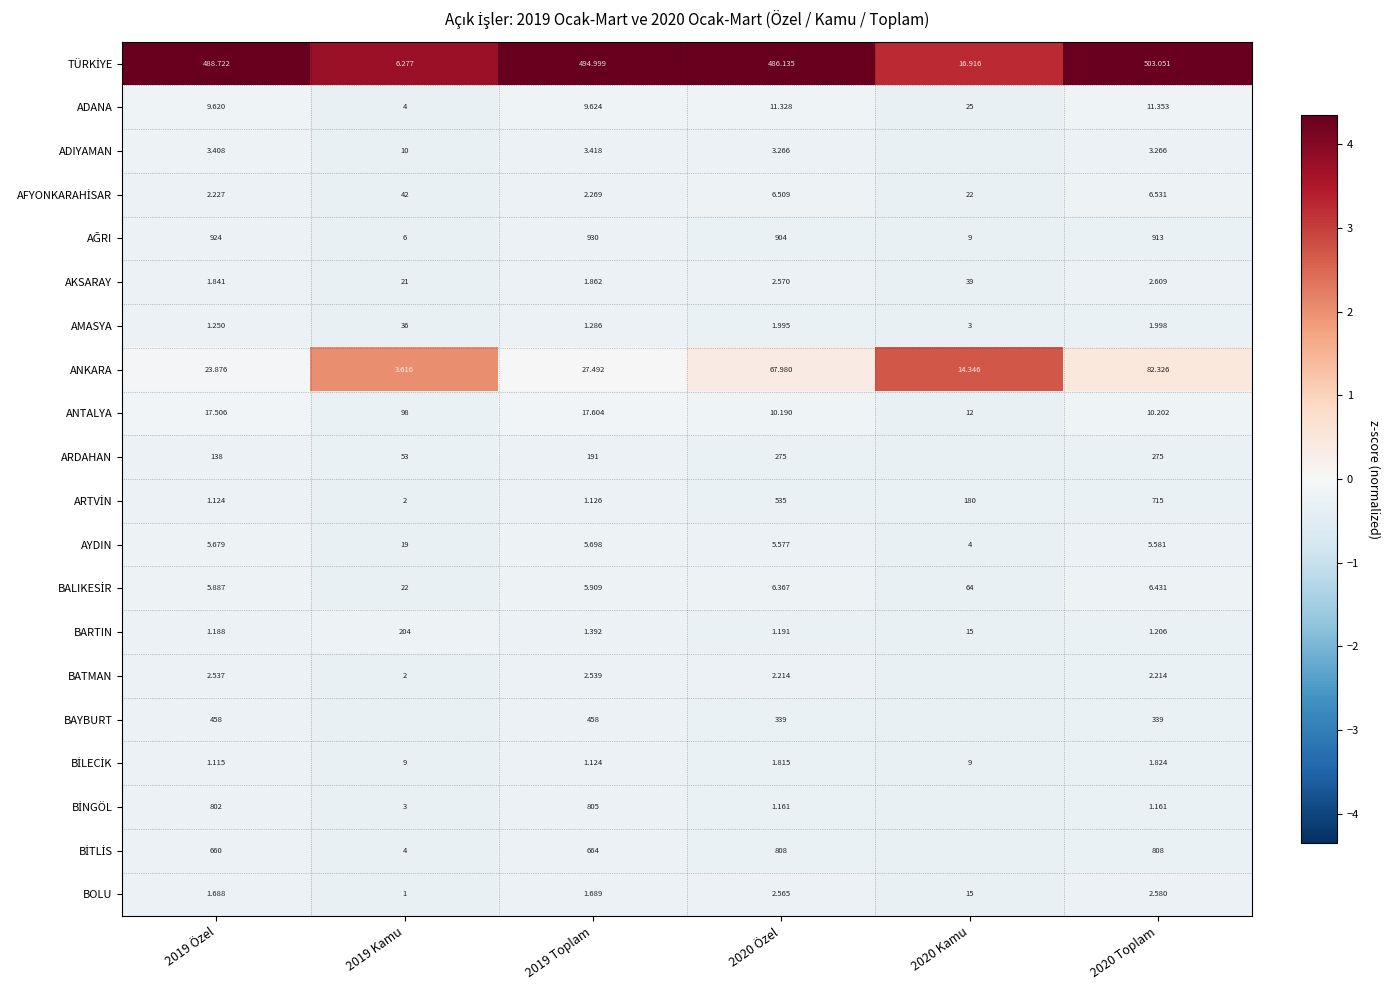

At which category does the chart reach its minimum across all series?

2019 Kamu